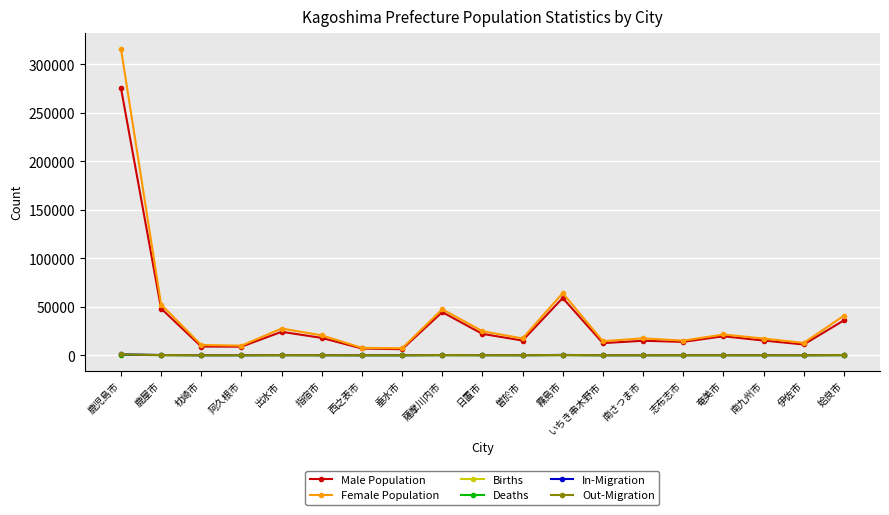

What are all the series names shown in the legend?

Male Population, Female Population, Births, Deaths, In-Migration, Out-Migration